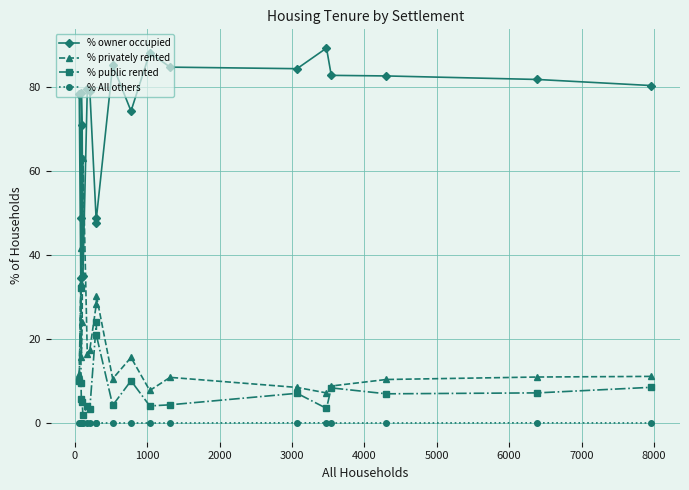

What is the value of the % owner occupied point at the 3rd from the left?

48.8